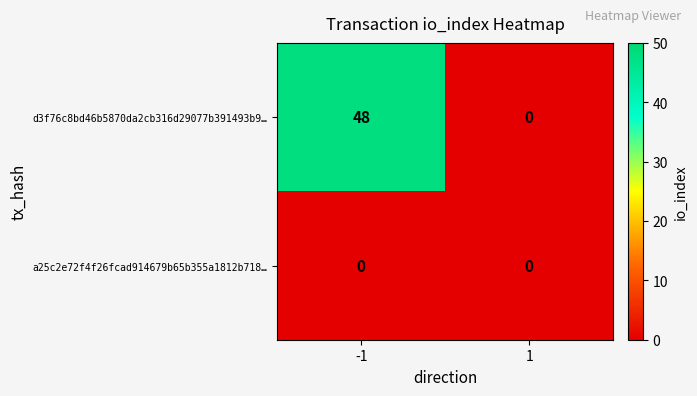

At which category is the sum across all series the highest?

-1